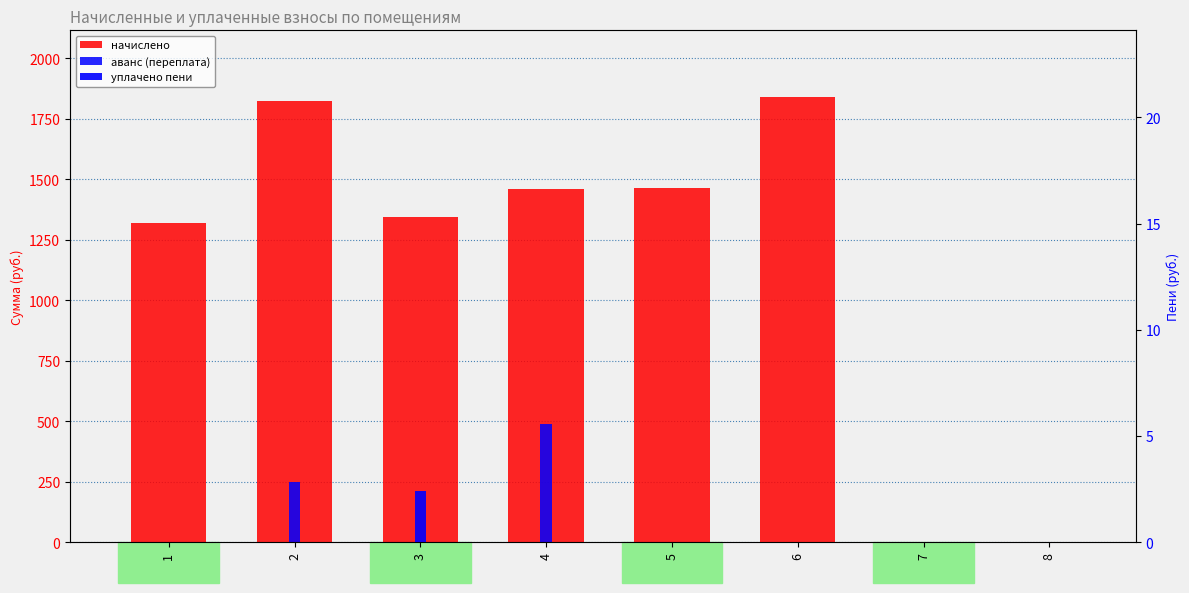

Rank the series by their maximum value, from highest to lowest.

начислено, аванс (переплата), уплачено пени